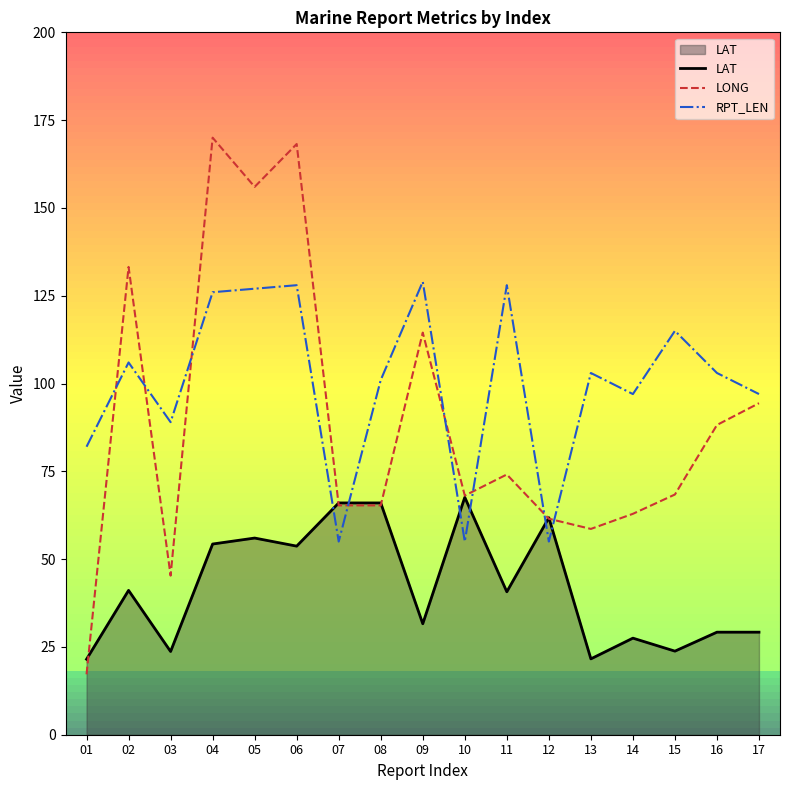

Reading right to left, transcribe all the data shown in this chart.

LAT: 29.2	29.2	23.8	27.5	21.6	61.8	40.7	67.6	31.6	66.0	66.0	53.7	56.0	54.3	23.7	41.1	21.5
LONG: 94.4	88.2	68.4	62.9	58.6	61.5	74.1	68.1	114.5	65.3	65.3	168.2	156.0	170.0	45.3	133.2	17.2
RPT_LEN: 97.0	103.0	115.0	97.0	103.0	55.0	128.0	55.0	129.0	101.0	55.0	128.0	127.0	126.0	89.0	106.0	82.0